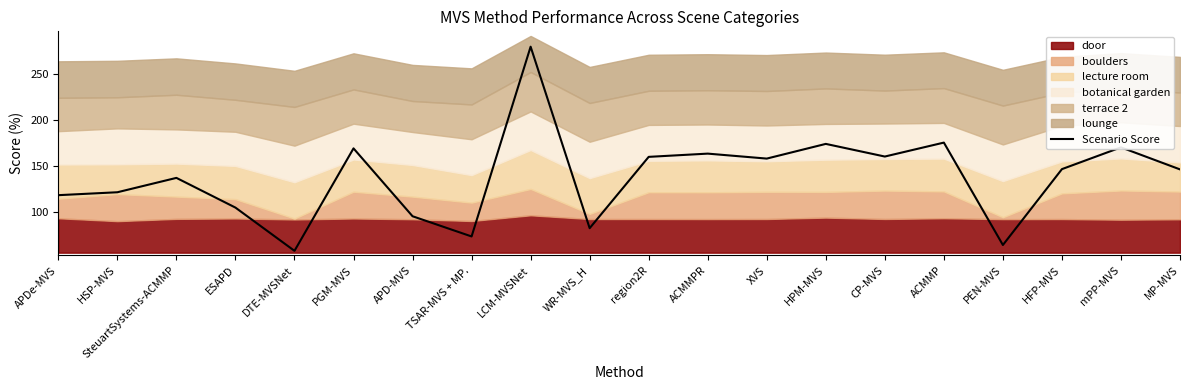

True or false: there are more than 2 points higher than both neighbors.

True